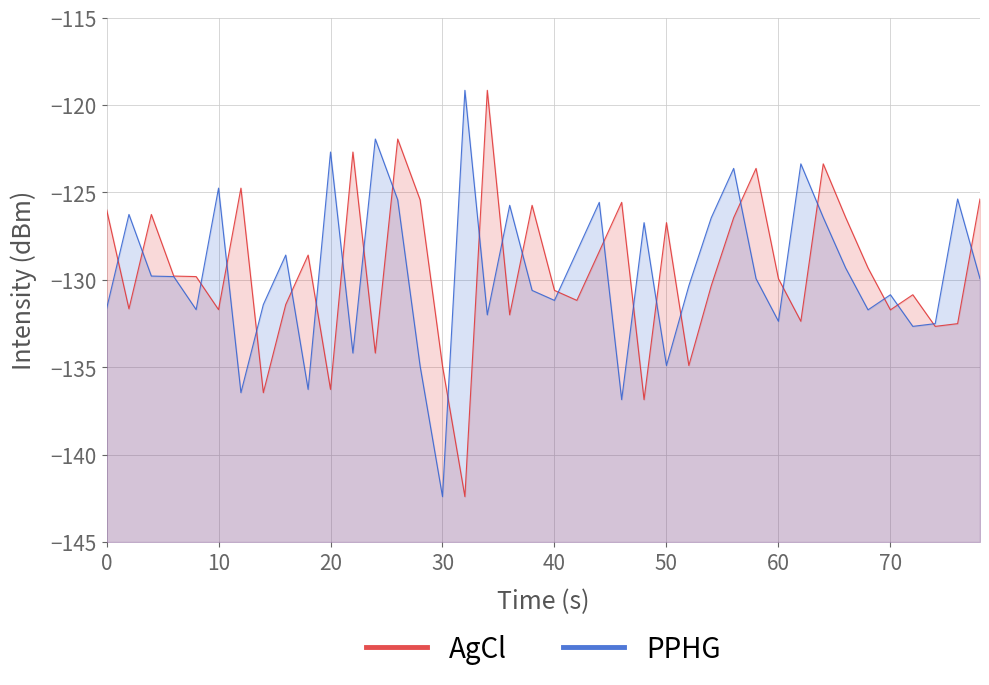

How many intersections are there between PPHG and AgCl?

26